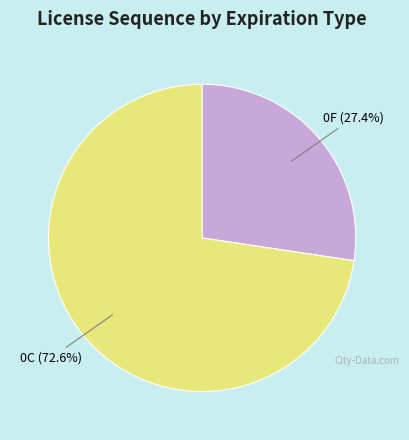

Count the number of slices in the pie.

2